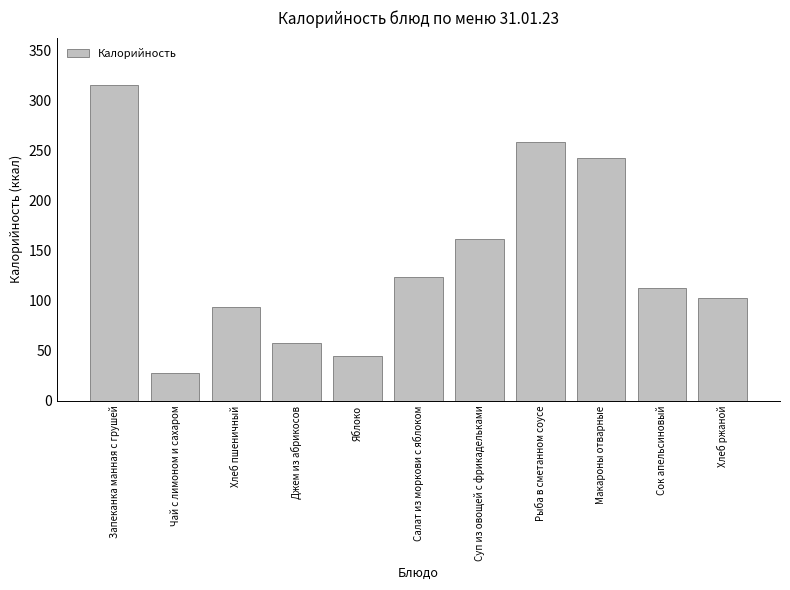

Does the chart contain any negative values?

No